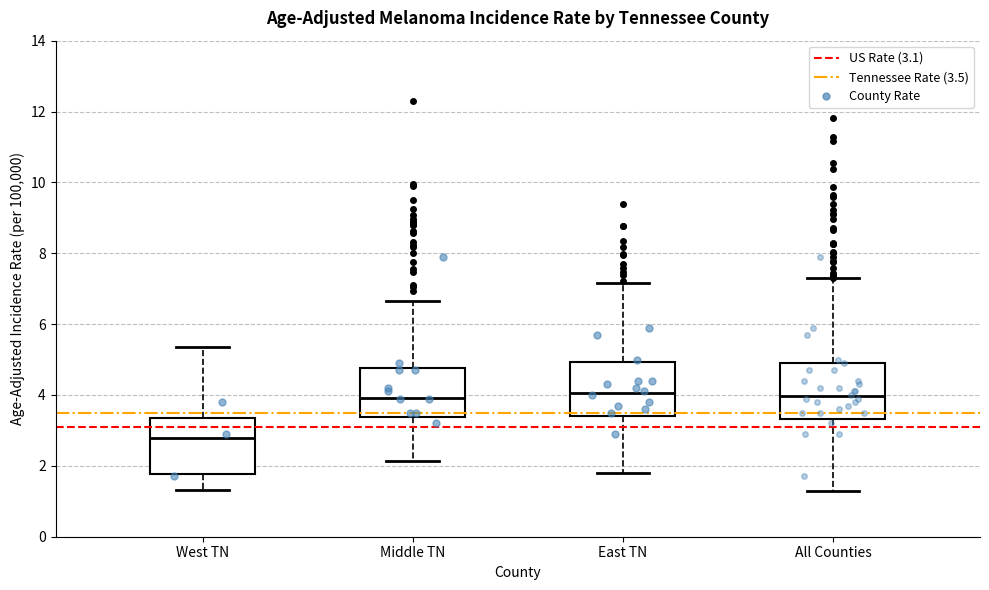

Which box has the lowest median line?

West TN